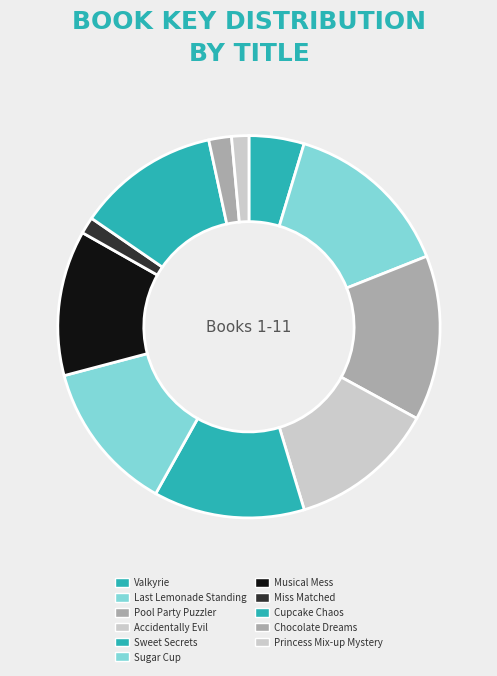

Does any single category account for the majority?

No